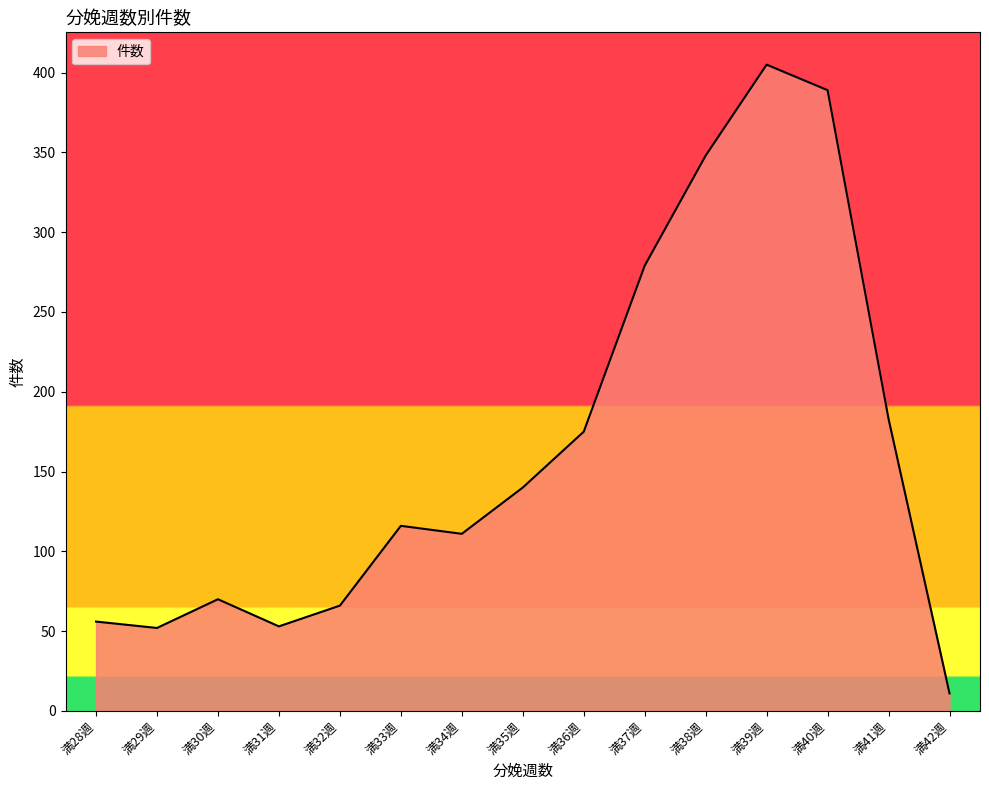

The chart shows a value of 84 at 満36週. True or false?

False